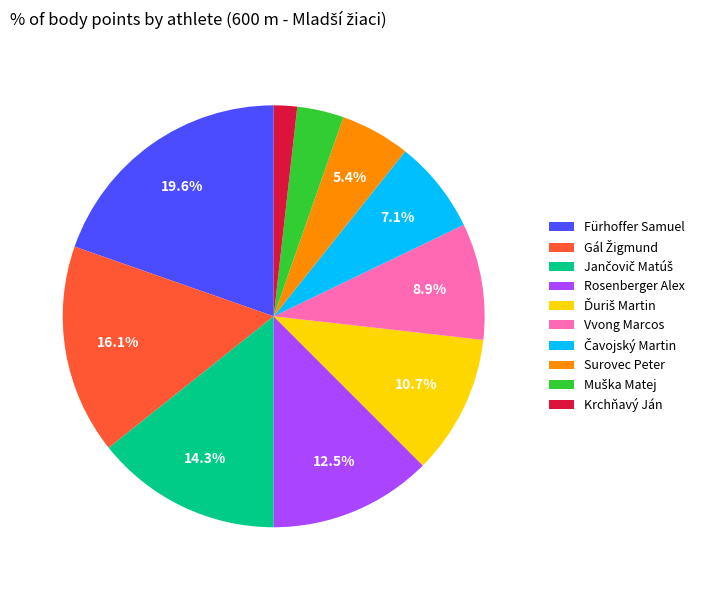

How many slices are in this pie chart?

10